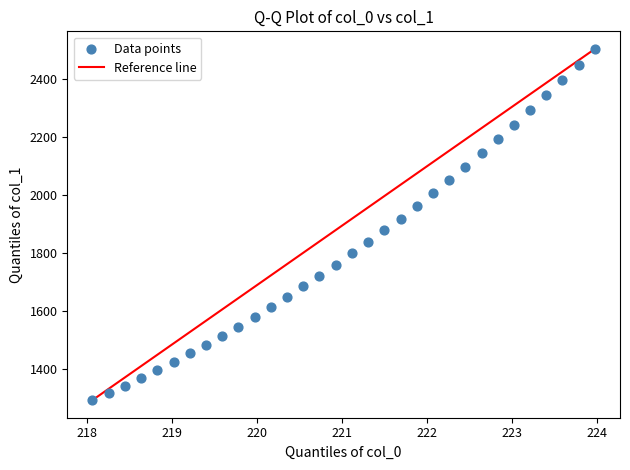

What is the range of X values (max minus min)?

5.9